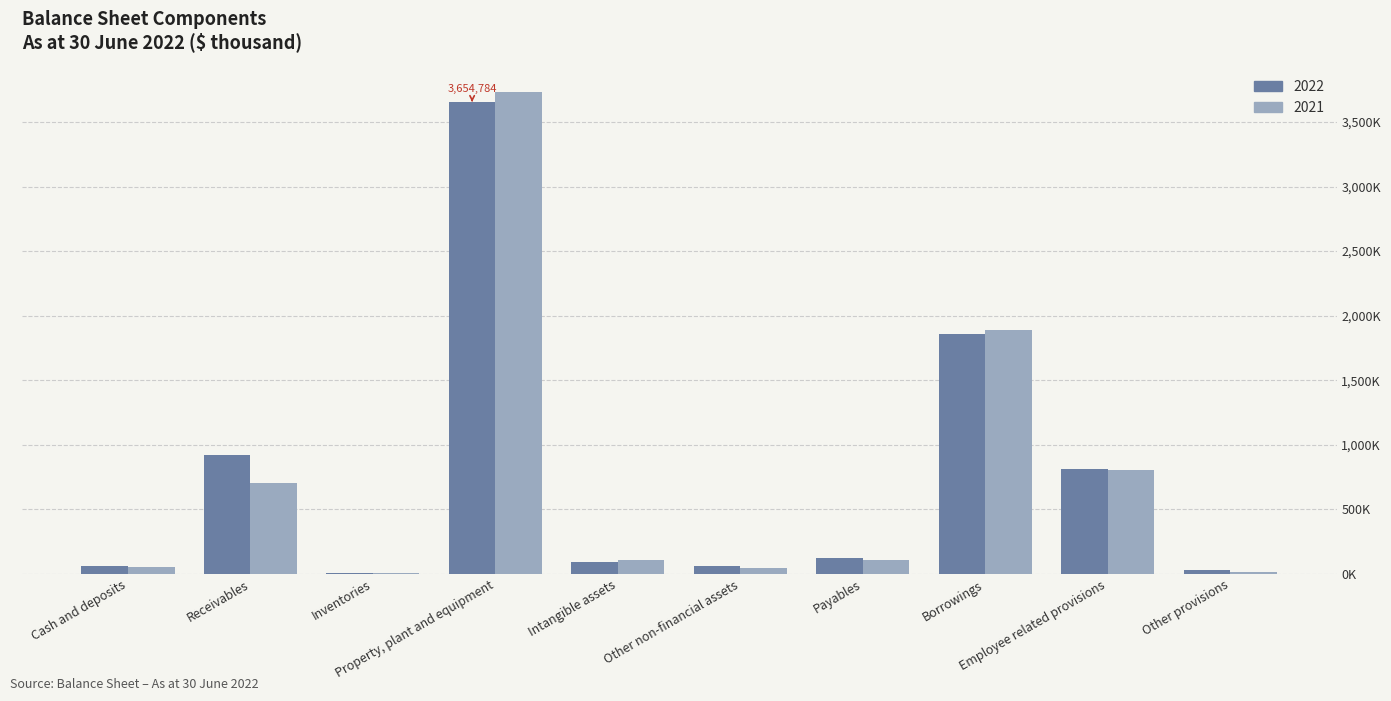

Are the bars horizontal?

No